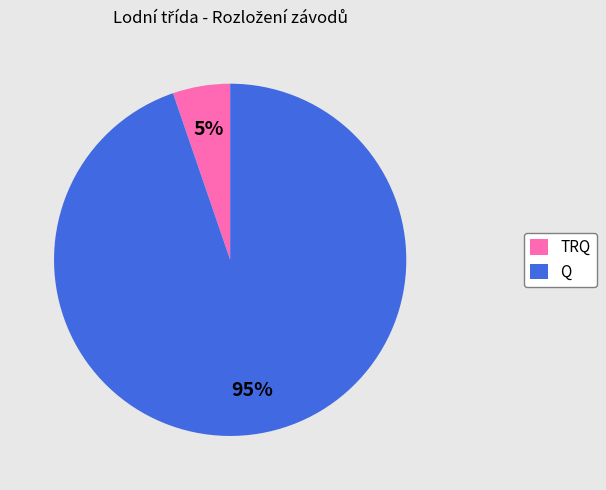

To the nearest percent, what is the average slice percentage?

50%